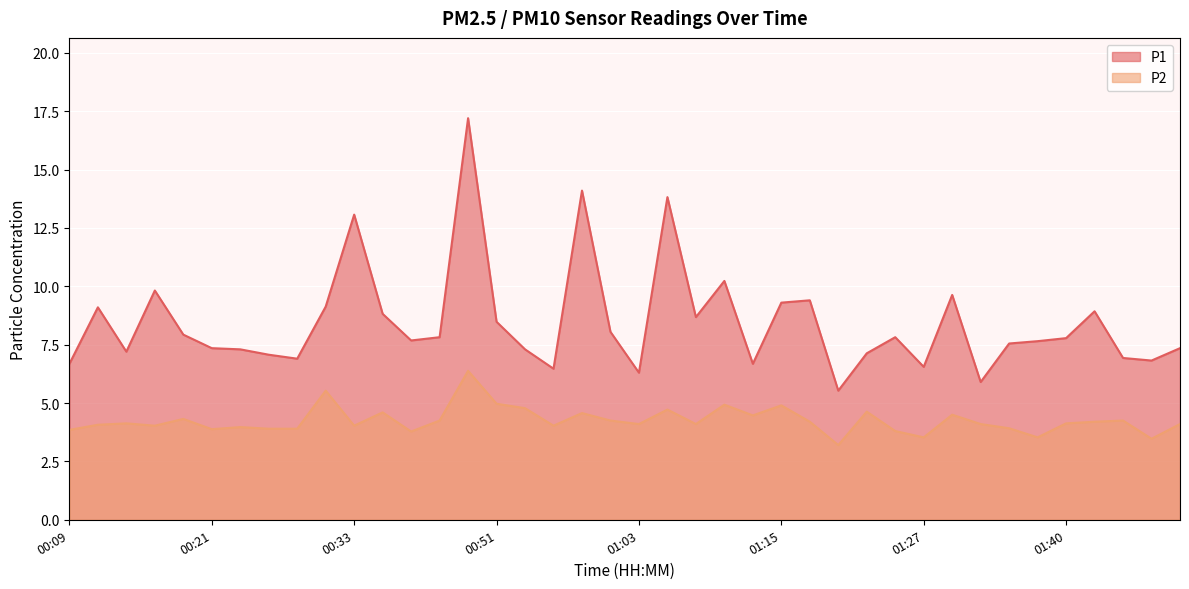

What is the total value across all series at 01:20?

8.7